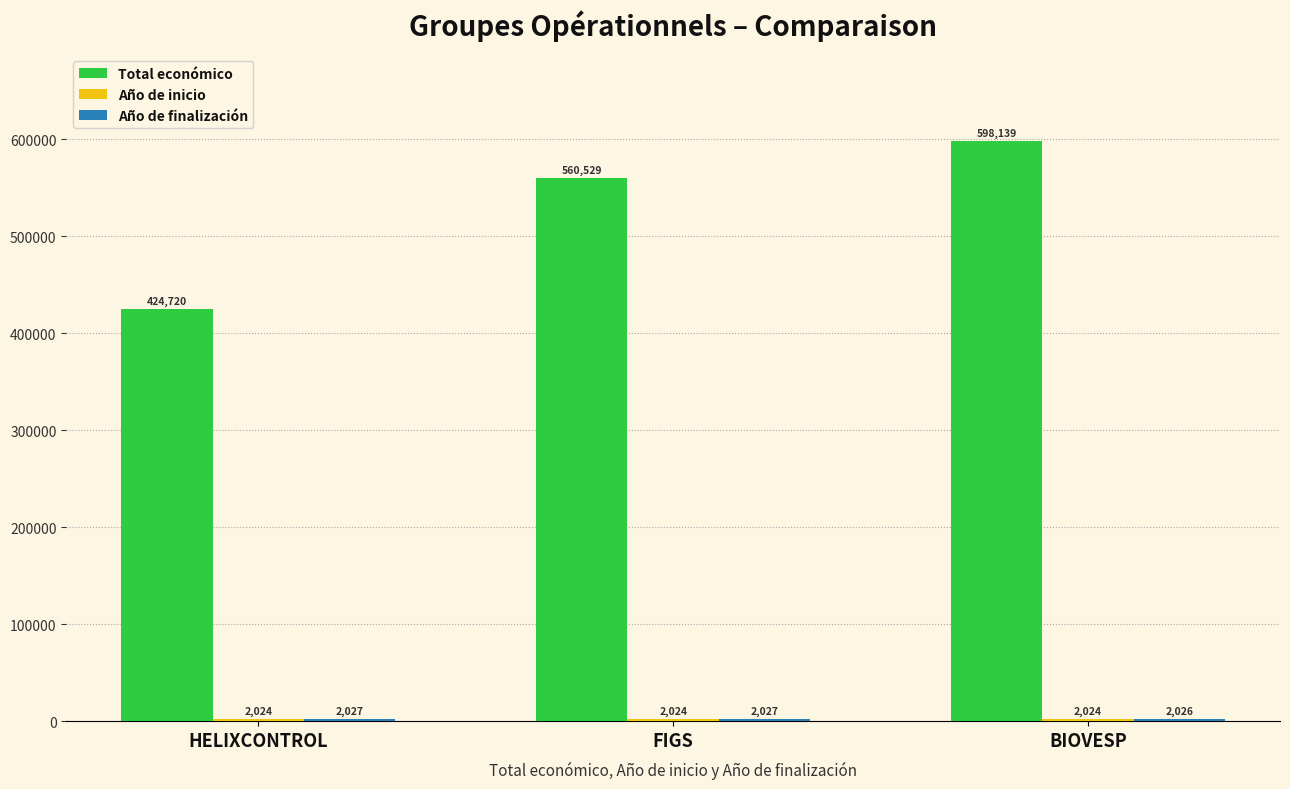

At which category is the sum across all series the highest?

BIOVESP